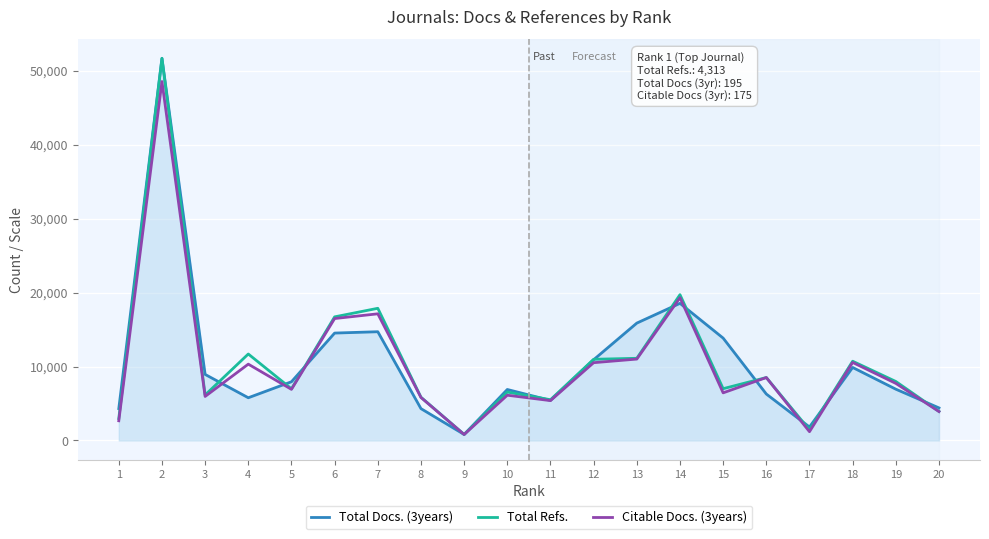

What is the difference between the second highest and second lowest values in the Citable Docs. (3years) series?

18116.1